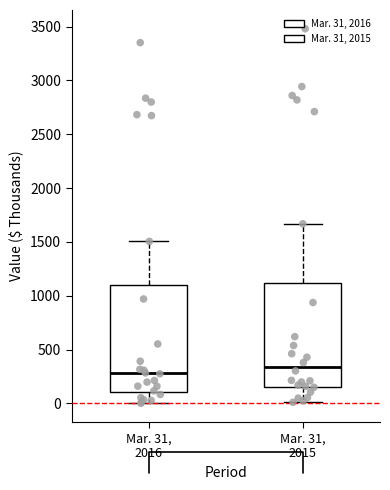

Where does the upper whisker of the box for Mar. 31, 2015 end on the y-axis? The values are not printed on the chart, so give them approximately, as read against the axis.

1650